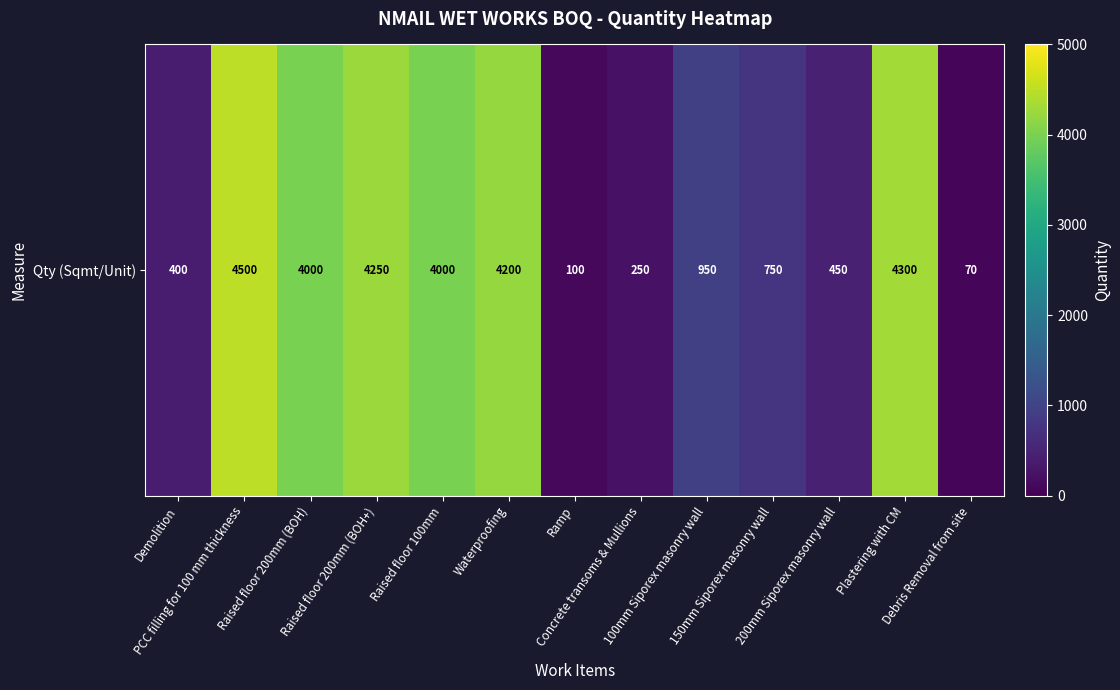

Which has a higher value, PCC filling for 100 mm thickness or 150mm Siporex masonry wall?

PCC filling for 100 mm thickness